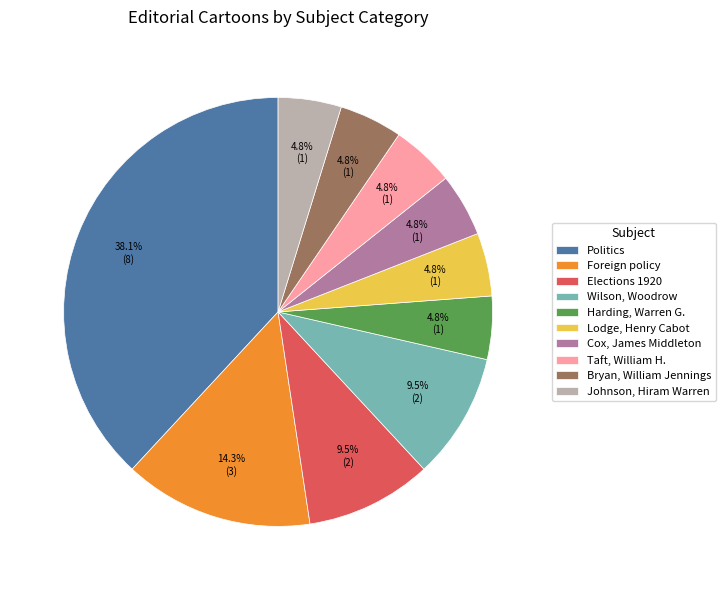

Does Lodge, Henry Cabot account for over 50% of the chart?

No